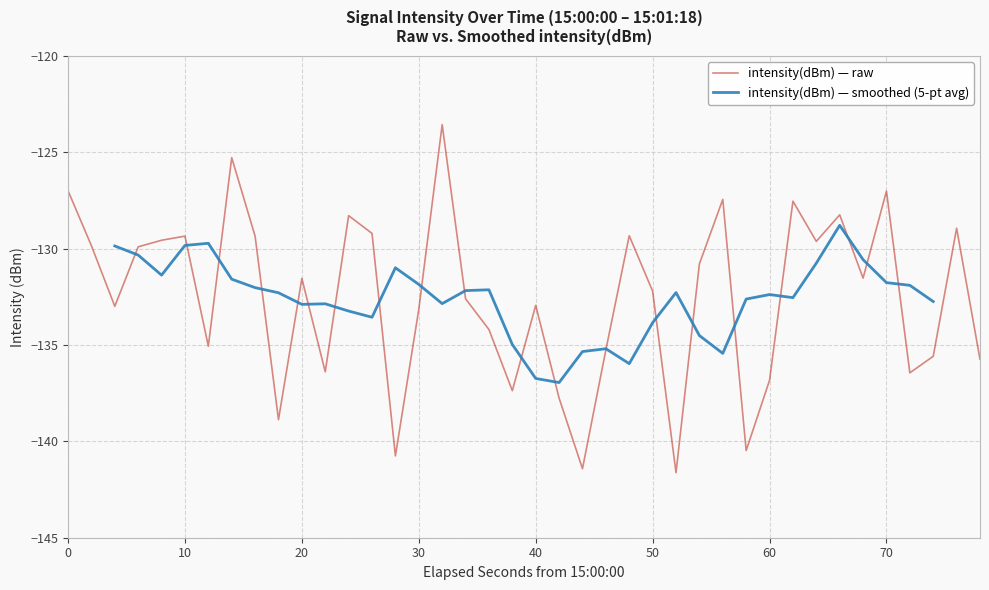

What is the maximum value for intensity(dBm) — raw?

-123.6